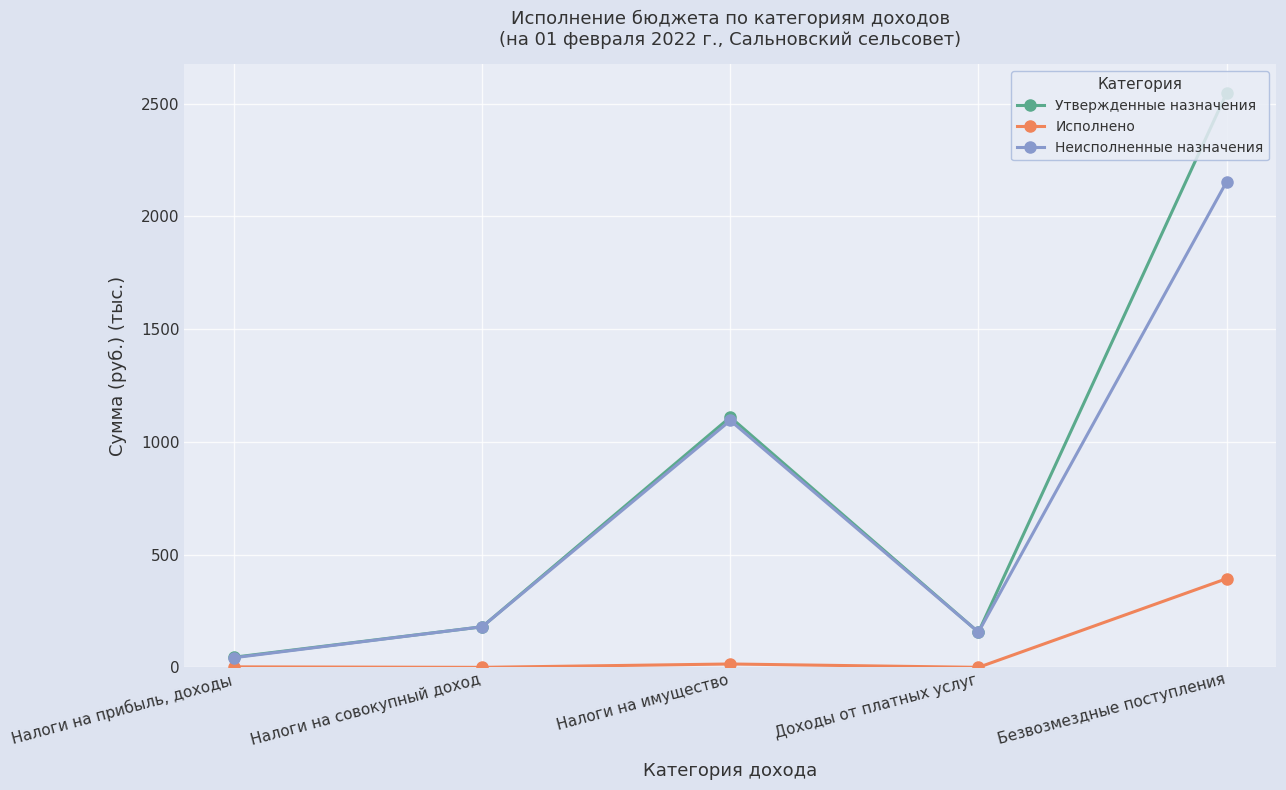

At which category is the sum across all series the highest?

Безвозмездные поступления